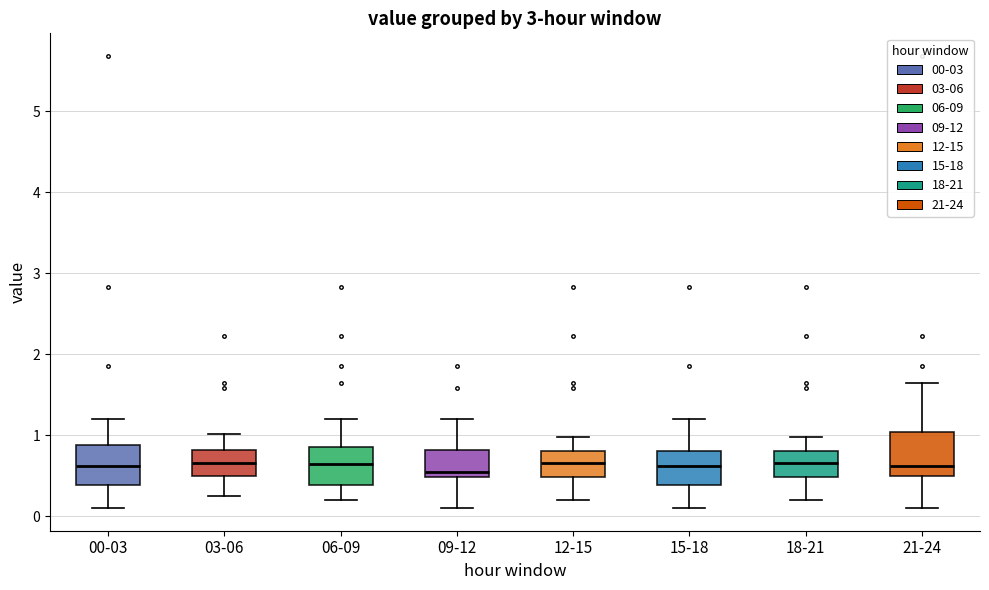

Where does the upper whisker of the box for 21-24 end on the y-axis? The values are not printed on the chart, so give them approximately, as read against the axis.

1.7